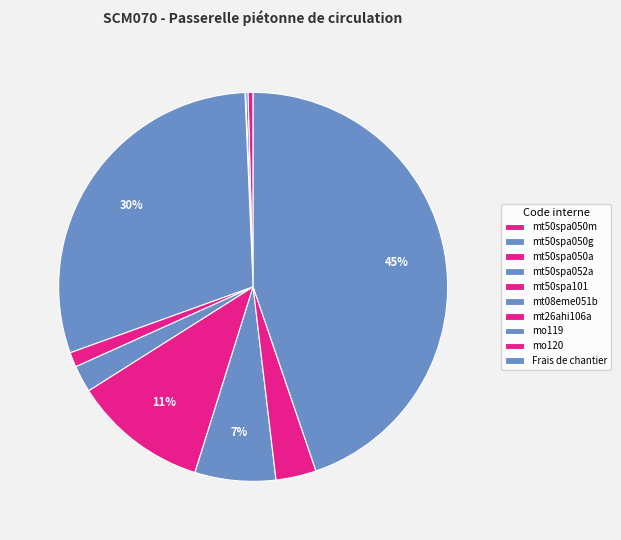

Which slice is the largest?

Frais de chantier